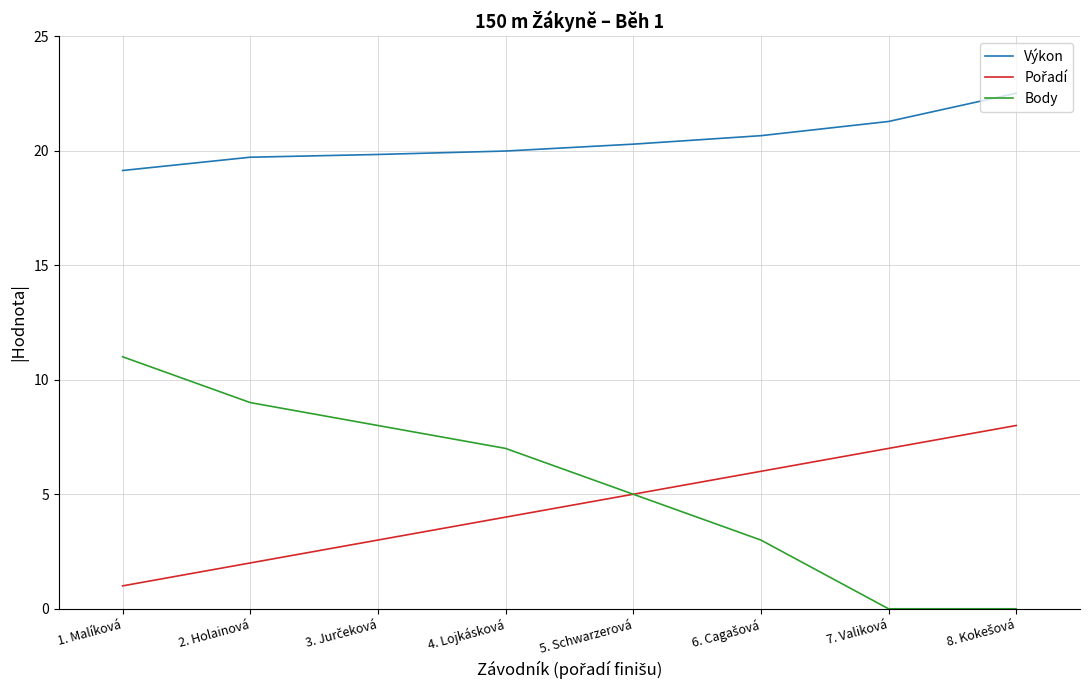

Which series has the widest spread of values?

Body